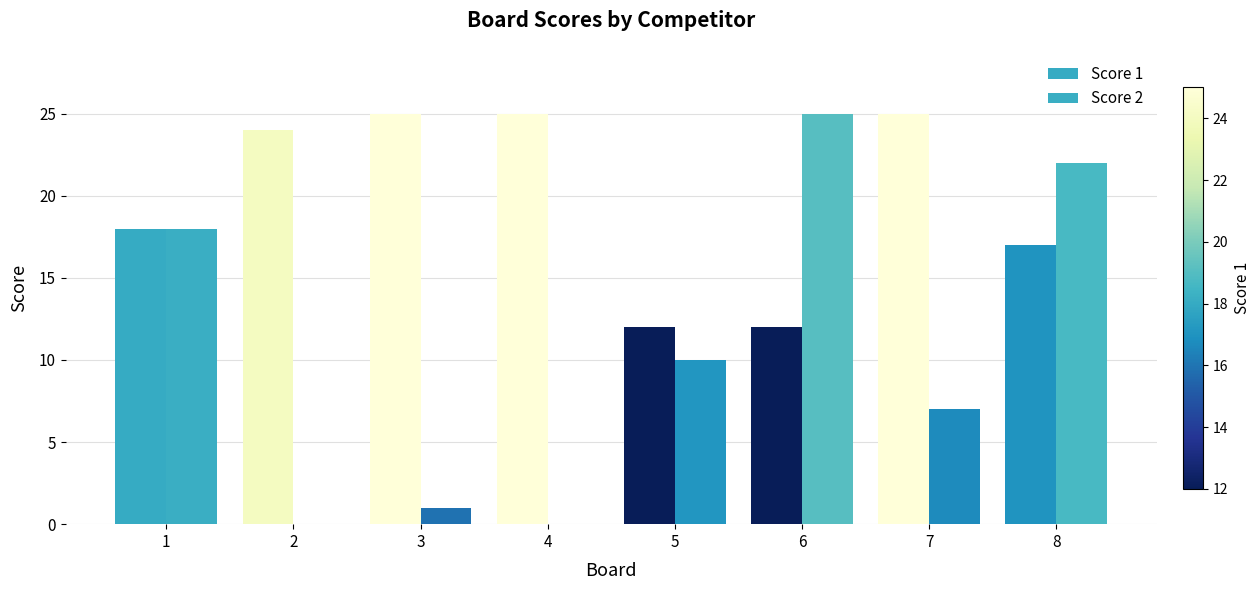

What is the average value of the Score 2 series?

10